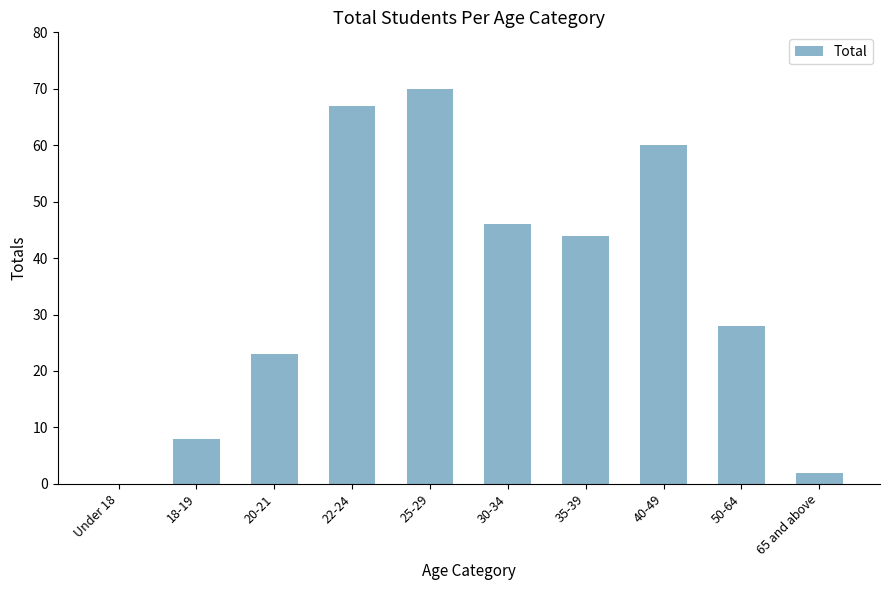

What is the change in value from 25-29 to 40-49?

-10